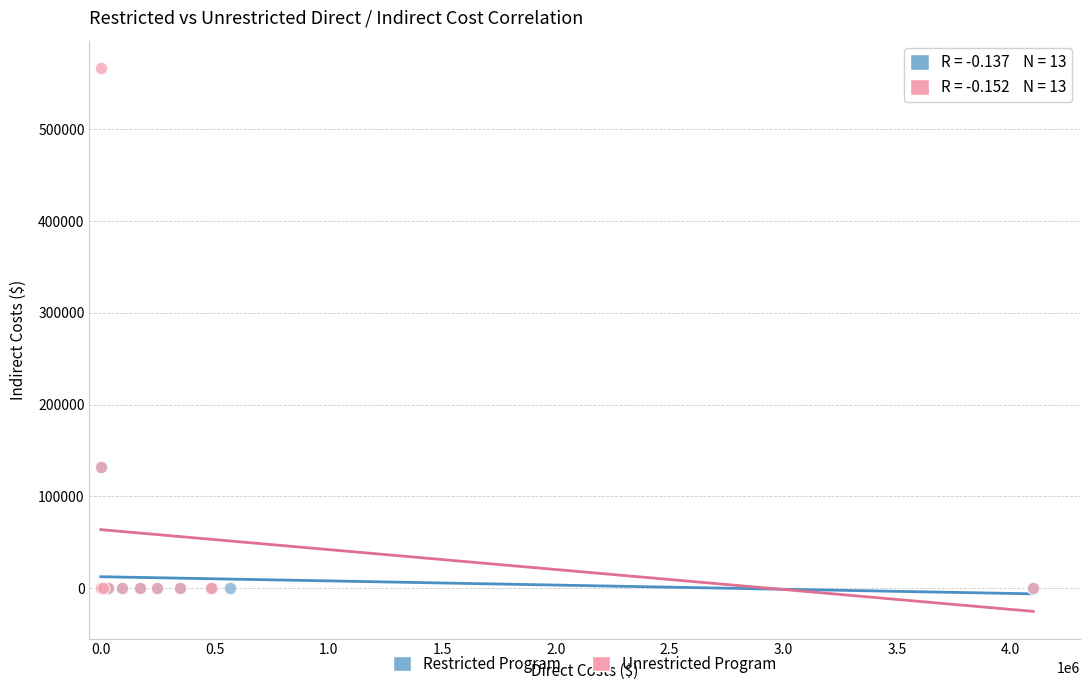

Which series contains the highest Y value?

Unrestricted Program